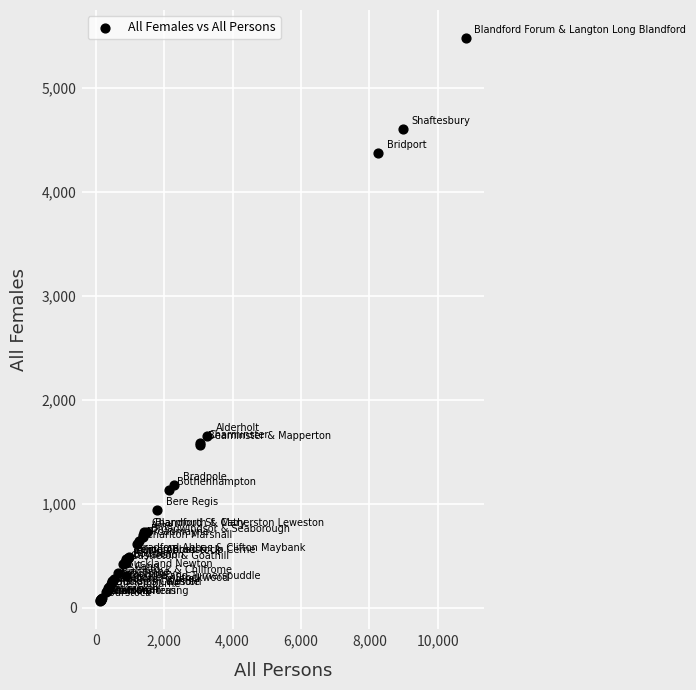

What Y value in the scatter plot is closest to 2773?

1653